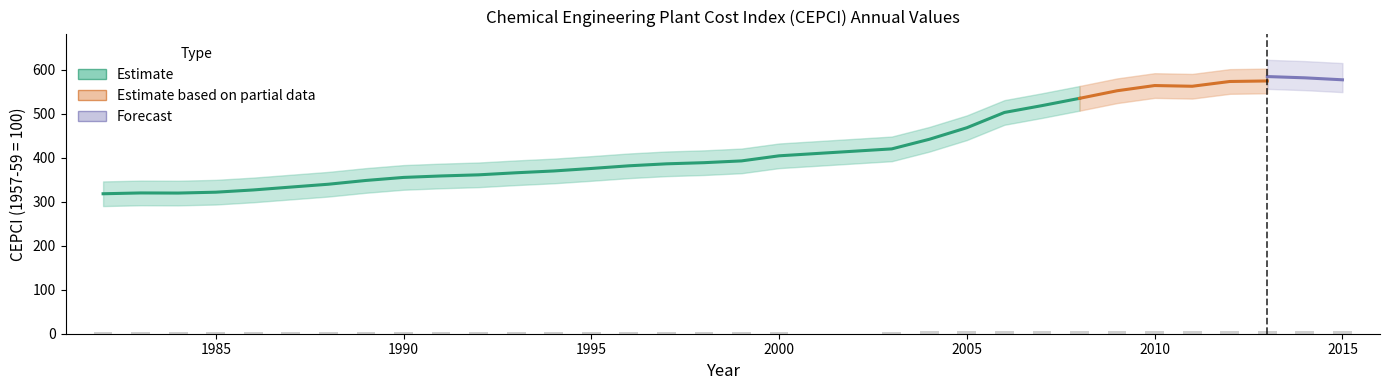

The value at 2009 is 6.3. True or false?

True